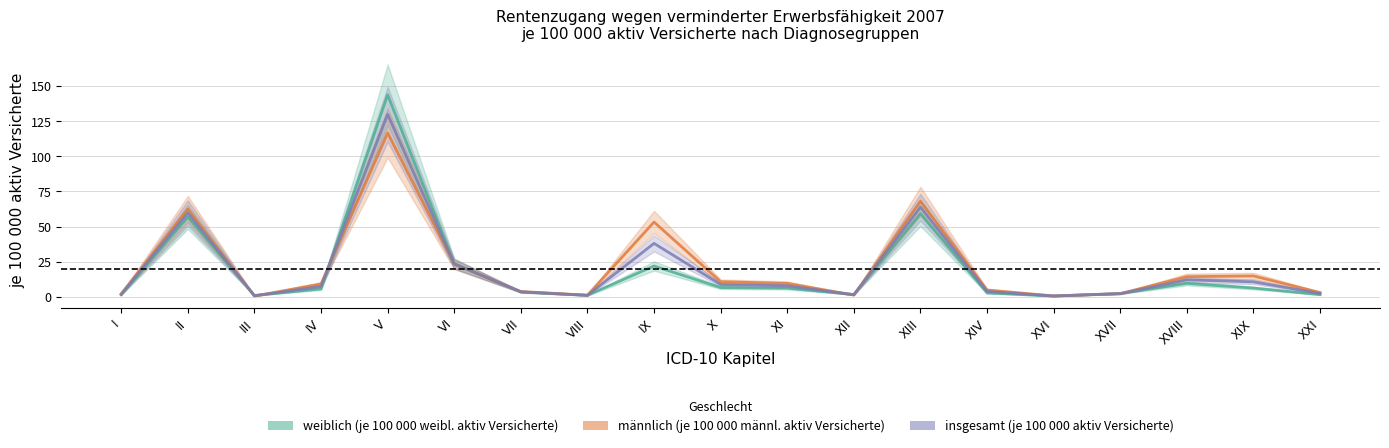

List the labels in order of weiblich_je100k value, smallest first.

XVI, III, VIII, I, XXI, XII, XVII, XIV, VII, IV, XI, XIX, X, XVIII, IX, VI, II, XIII, V